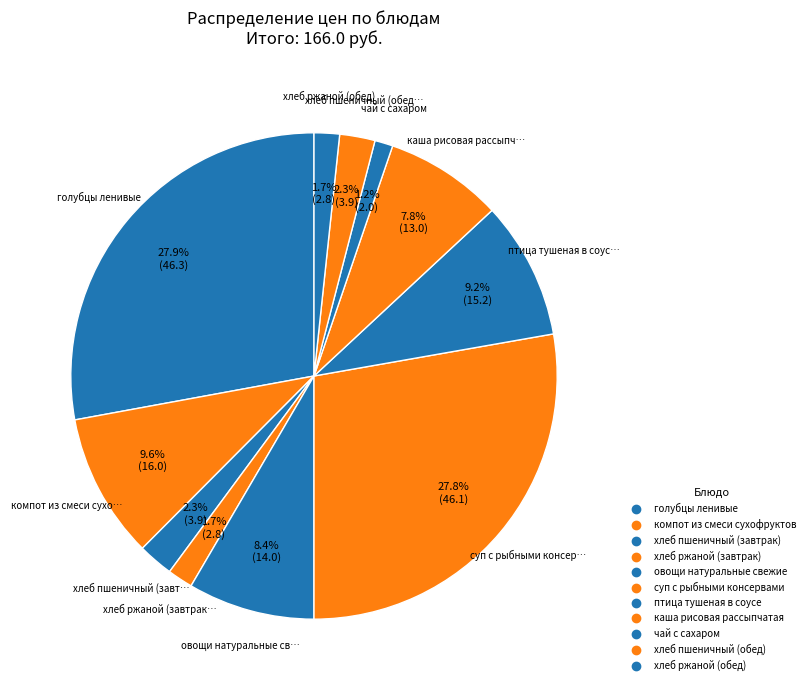

To the nearest percent, what is the combined percentage of компот из смеси сухофруктов and хлеб пшеничный (обед)?

12%